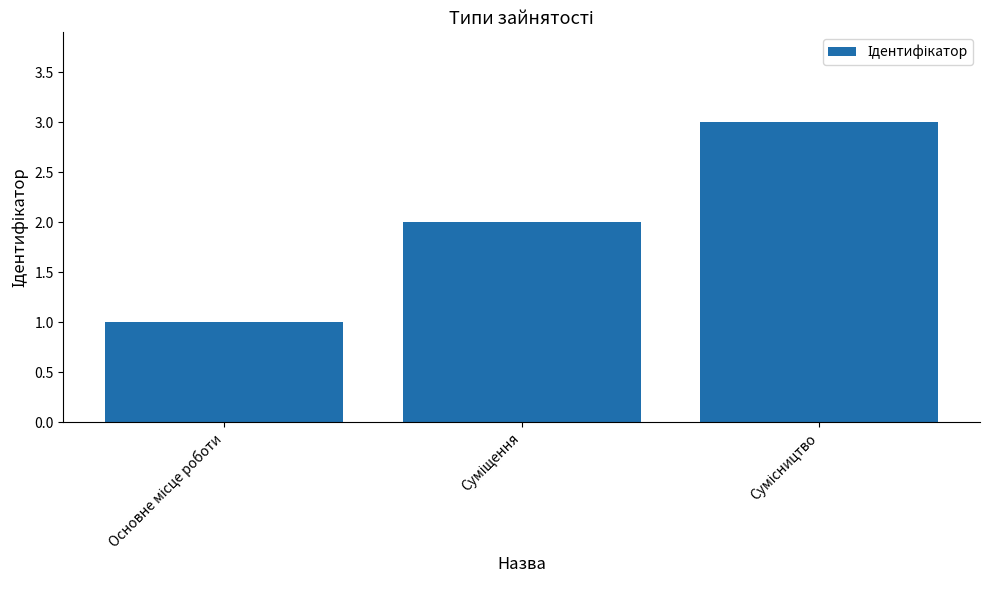

Reading left to right, what are all the values shown in this chart?

1	2	3